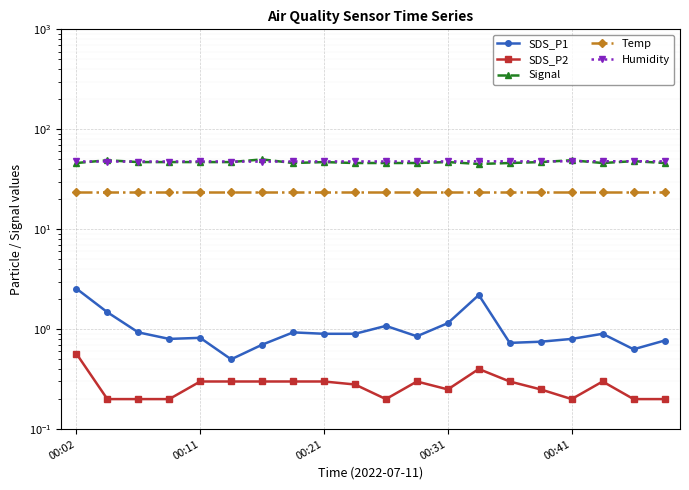

The SDS_P2 series shows 0.3 at 6. True or false?

True